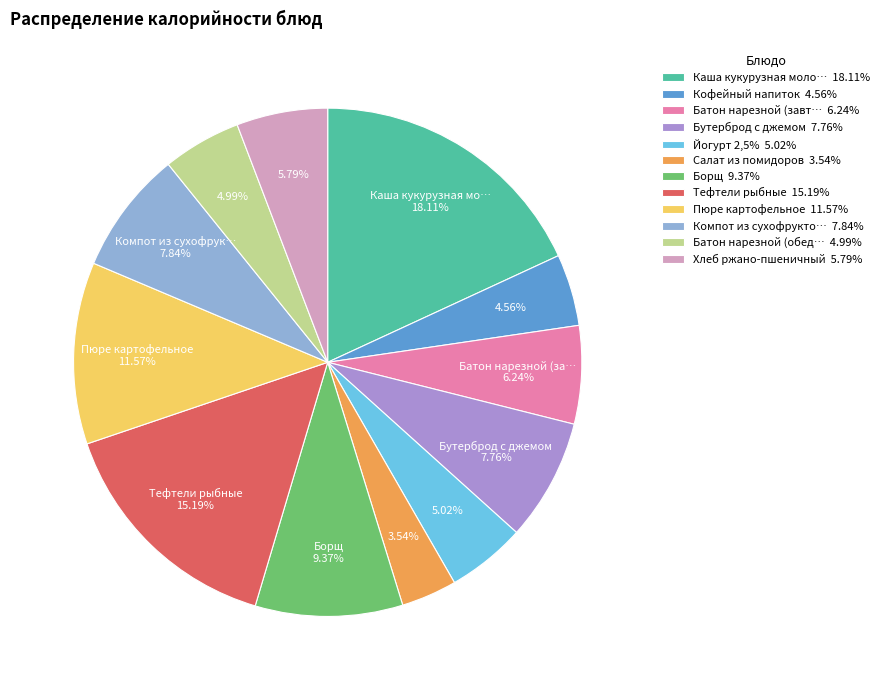

Which slice is the largest?

Каша кукурузная моло… 18.11%